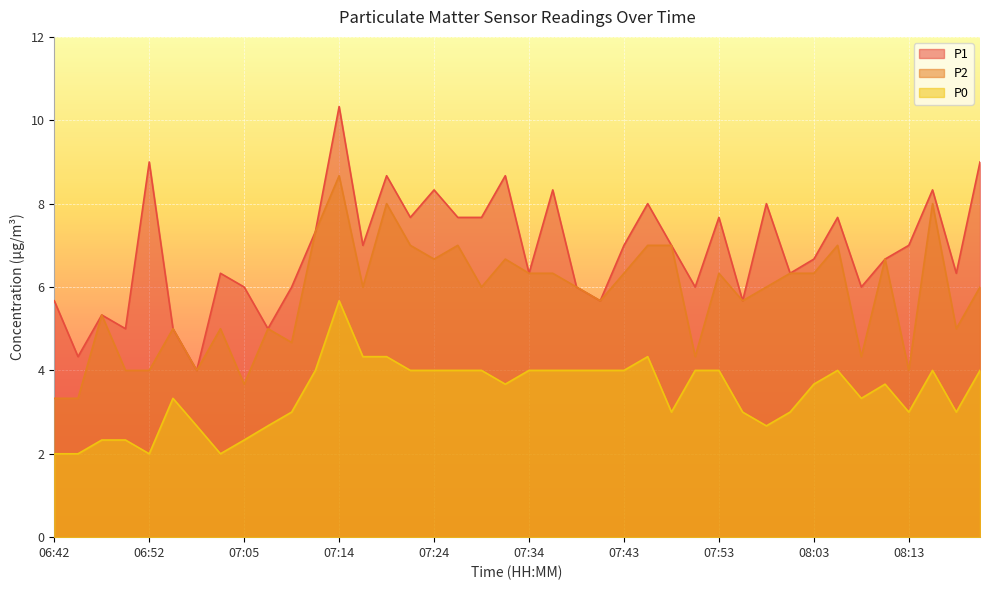

Rank the series by their maximum value, from highest to lowest.

P1, P2, P0